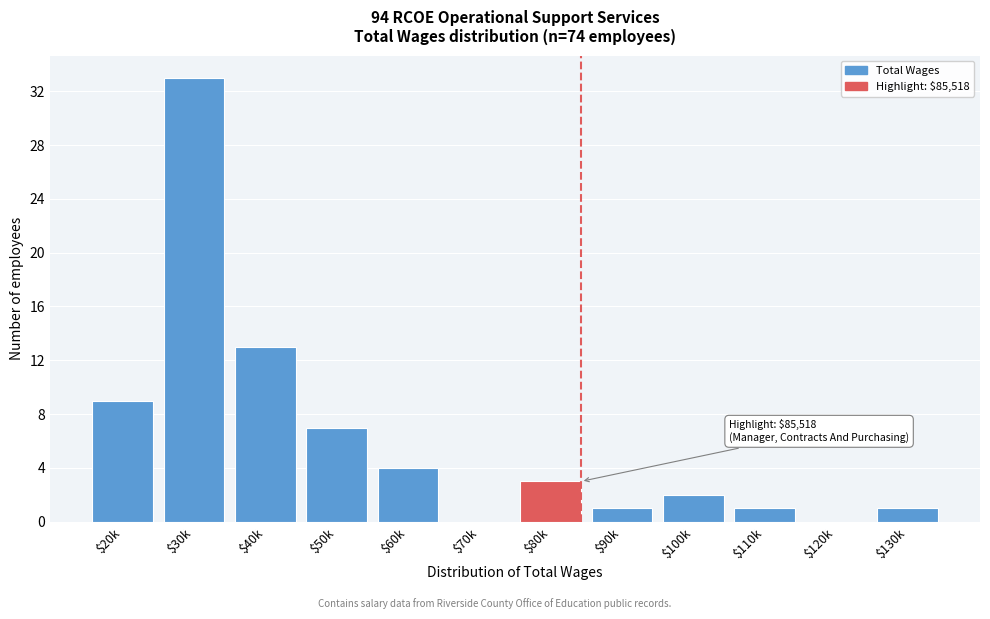

At which category does the chart reach its peak across all series?

$30k